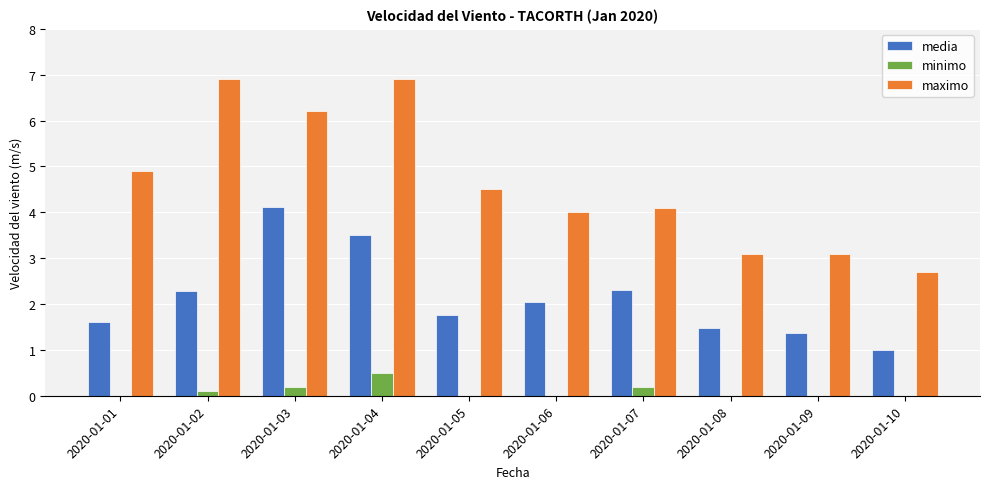

Which series has the largest total across all categories?

maximo